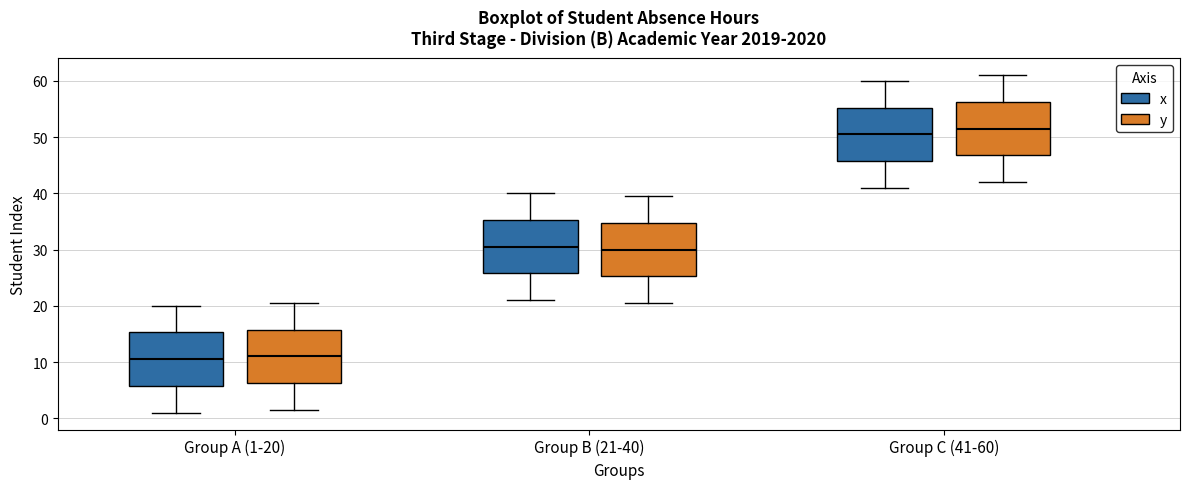

Which box's median line is the highest?

Group C (41-60) (y)